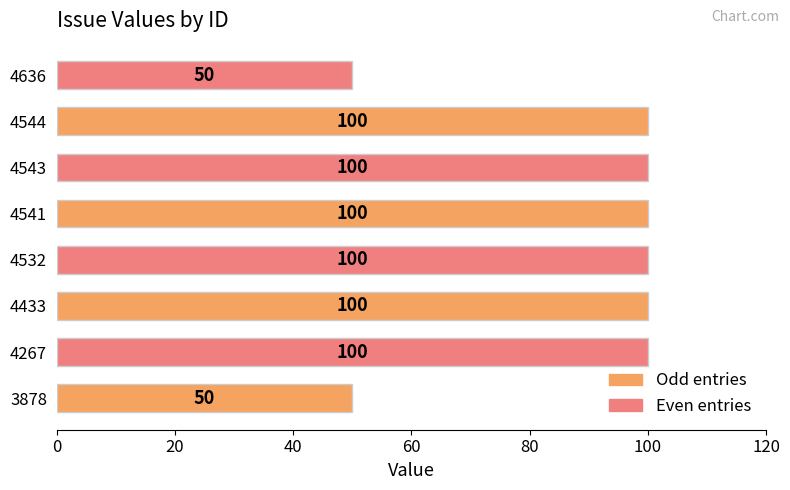

What is the sum of the values at 4543 and 3878?

150